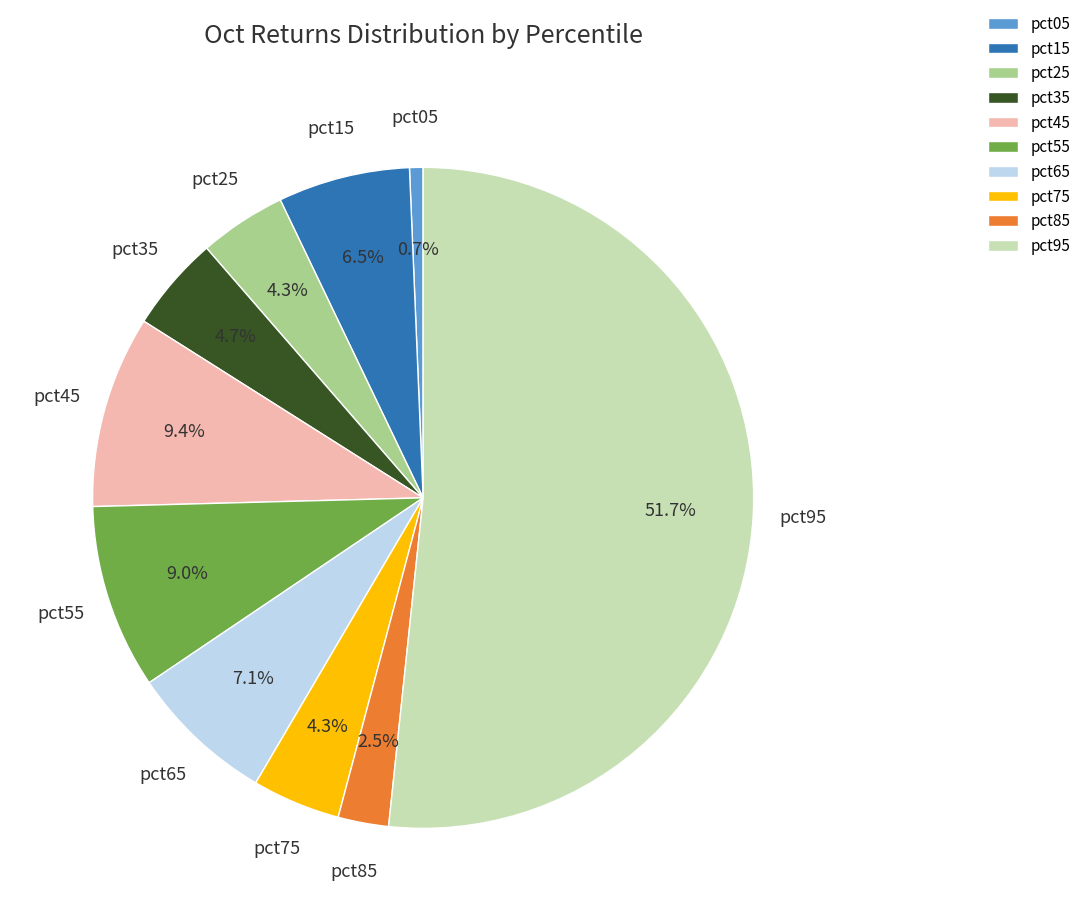

Combined, what portion of the pie is pct85 and pct95?

54.1%